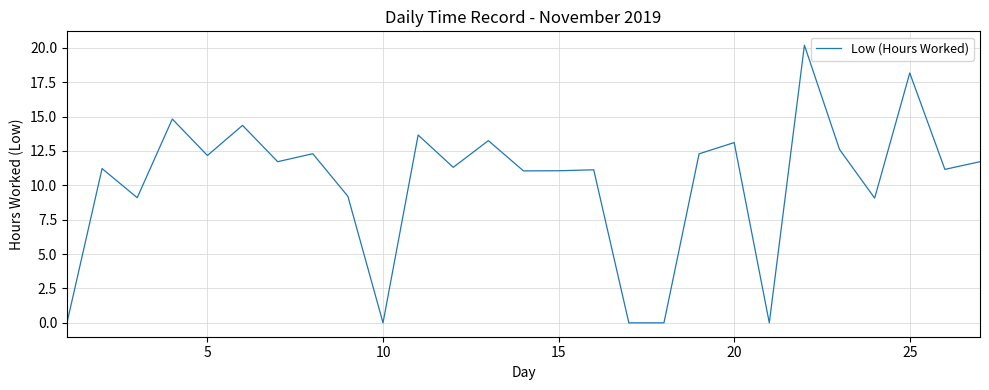

What is the greatest value displayed?

20.2